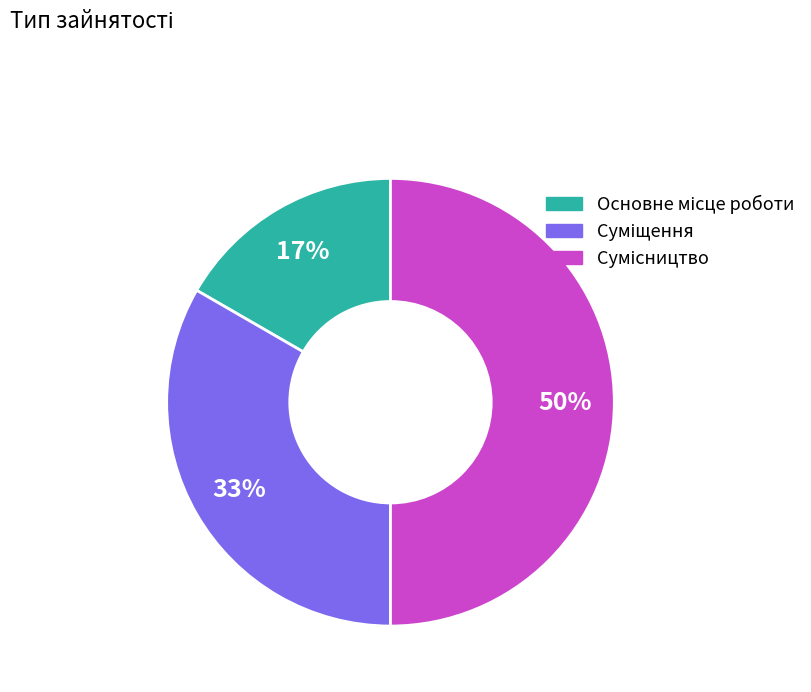

To the nearest percent, what is the difference between the largest and smallest slice percentages?

33%